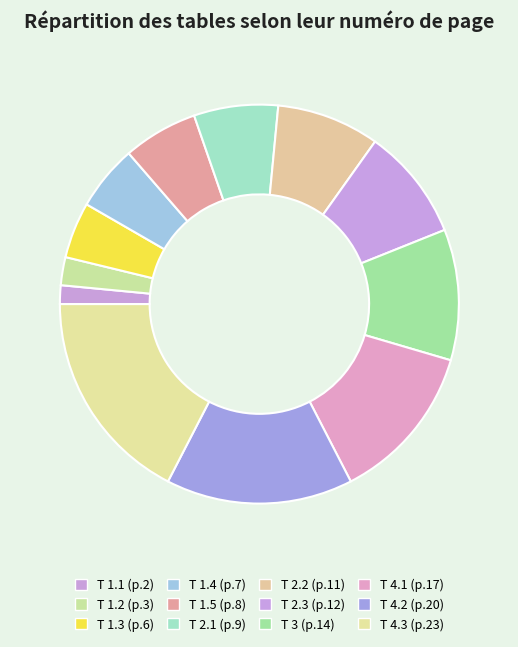

Count the number of slices in the pie.

12